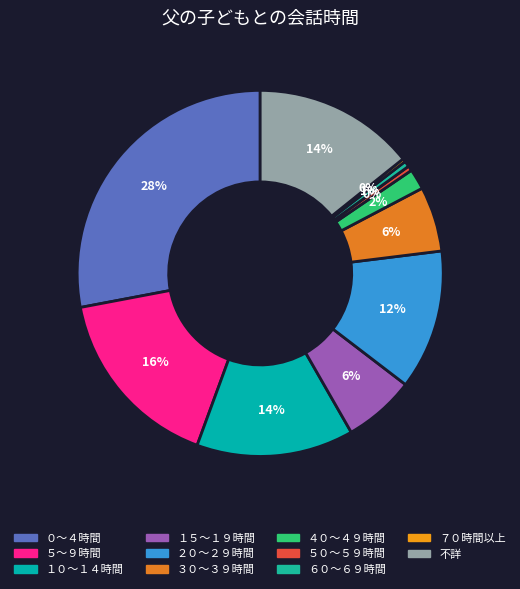

To the nearest percent, what is the combined percentage of ０～４時間 and ４０～４９時間?

30%